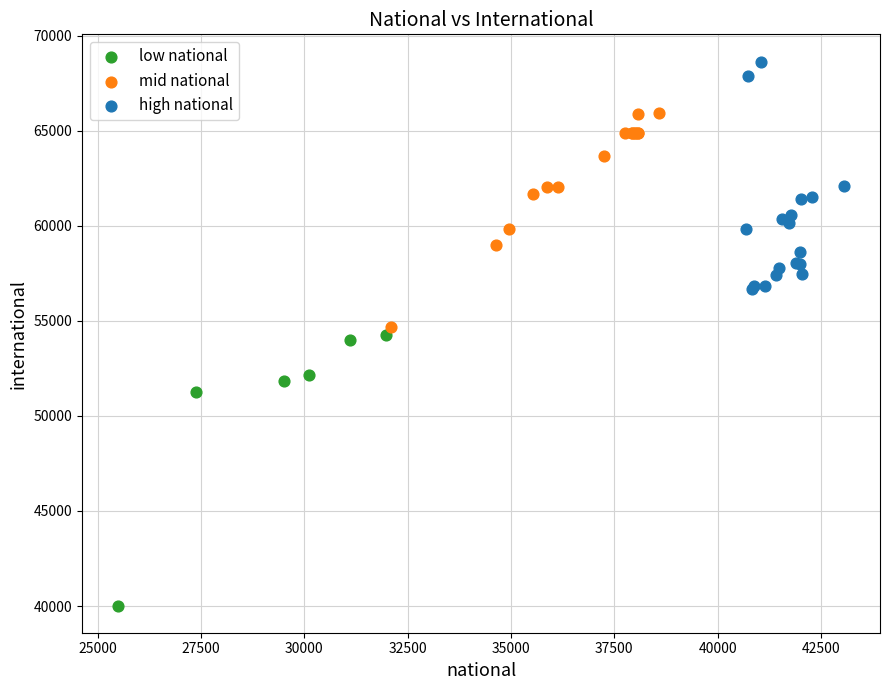

Which series contains the lowest Y value?

low national